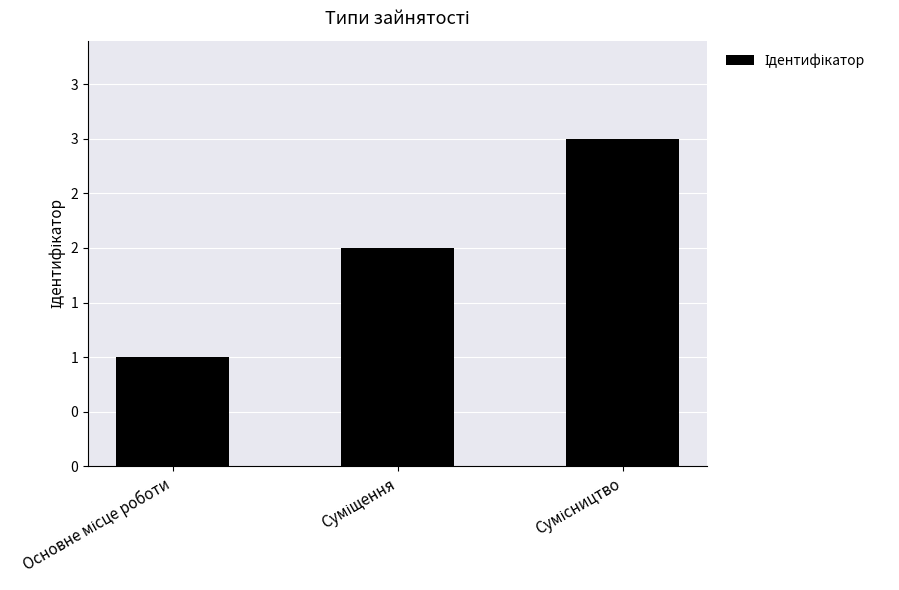

Reading right to left, transcribe all the data shown in this chart.

Сумісництво=3	Суміщення=2	Основне місце роботи=1